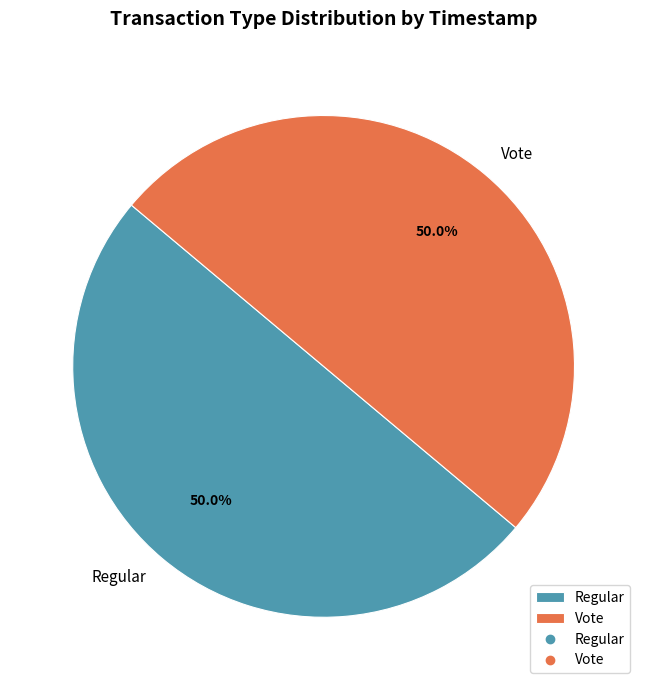

To the nearest percent, what portion does Regular represent?

50%